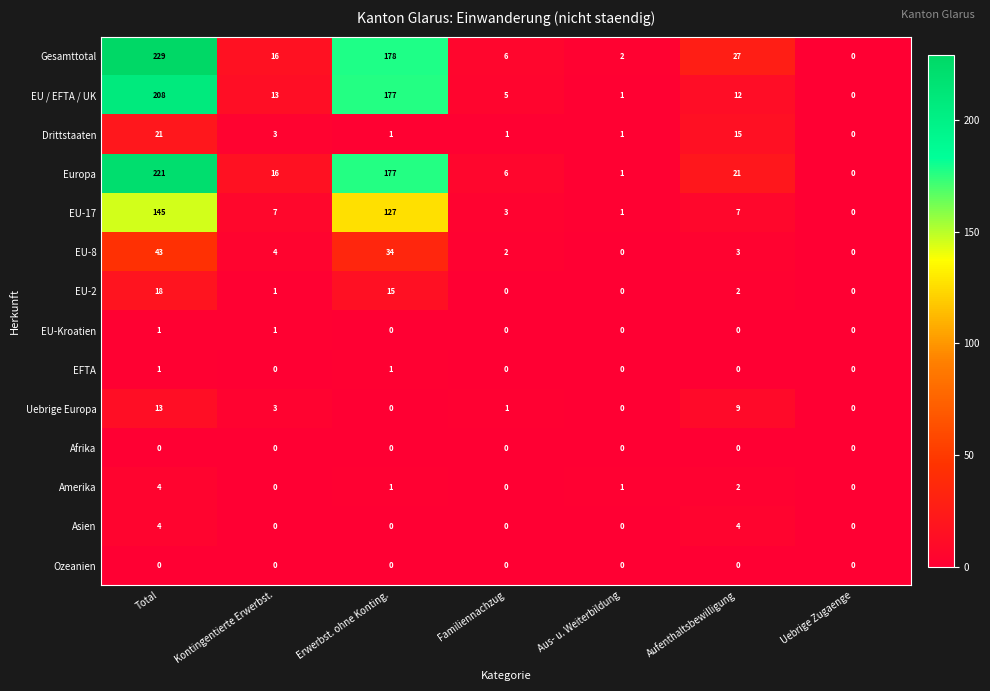

At which category does the chart reach its peak across all series?

Total